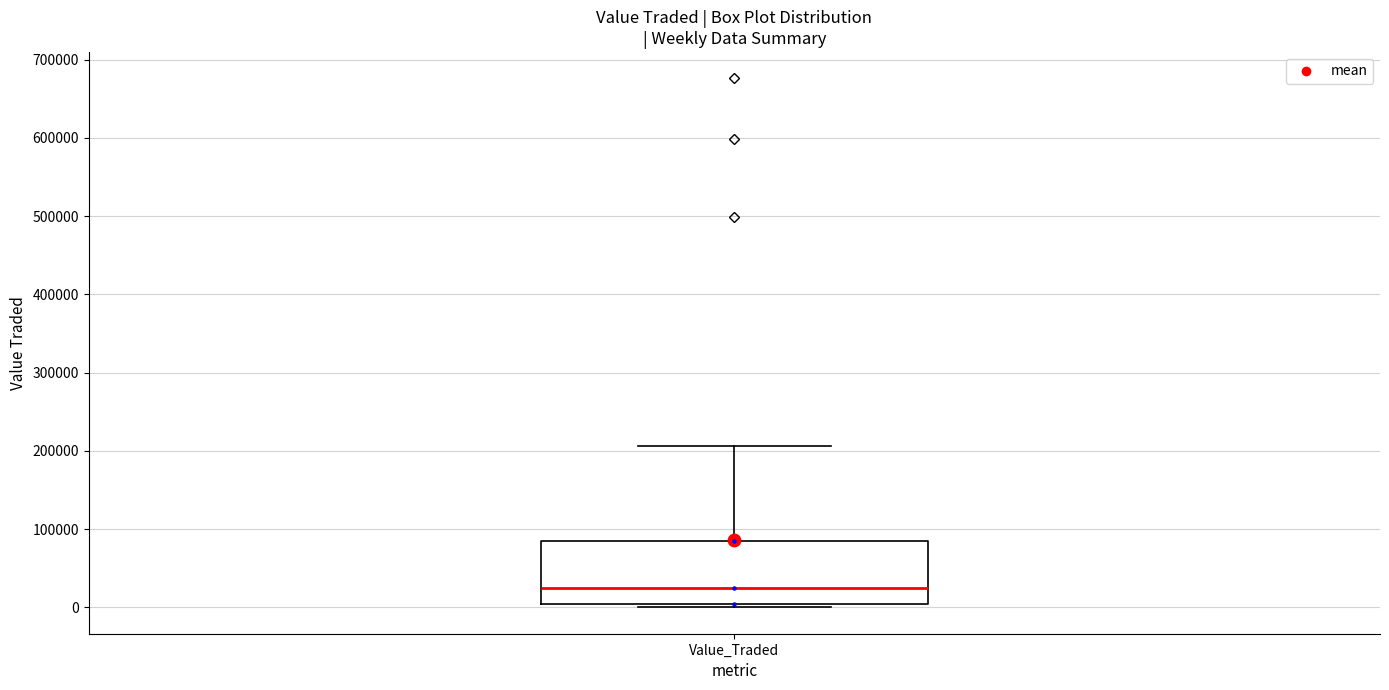

Read this box plot against the y-axis: the position of the median line, the range covered by the box, and the ends of both whiskers. The values are not printed on the chart, so give them approximately, as read against the axis.

median 20000, box 0 to 90000, whiskers 0 (just below the box's lower edge) to 210000